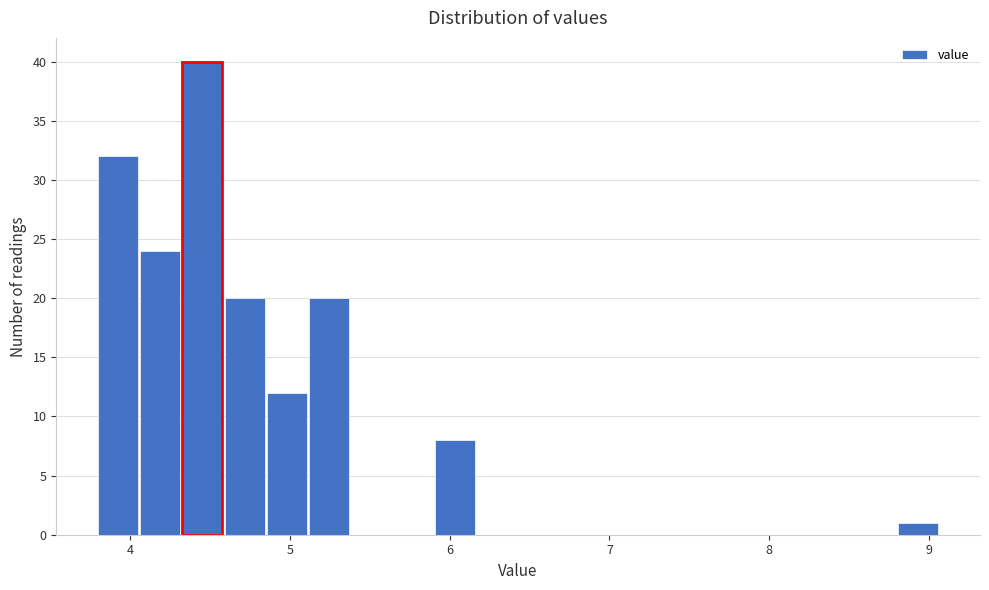

Read against the x-axis, roughly where is the centre of the tallest bar?

4.5